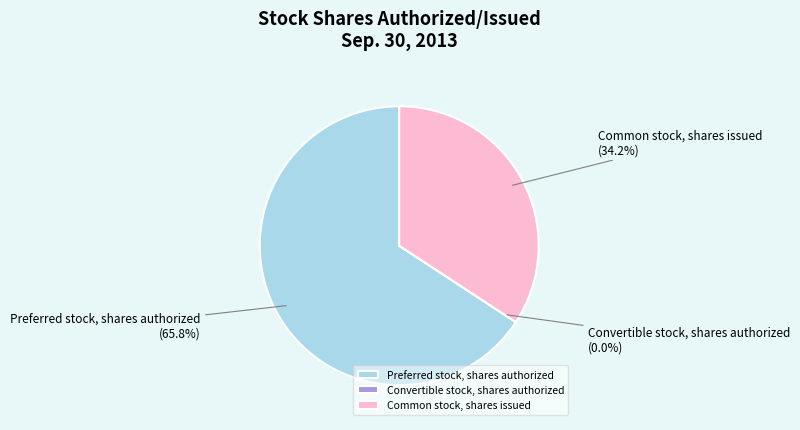

What is the ratio of the value at Common stock, shares issued to the value at Preferred stock, shares authorized?

0.5